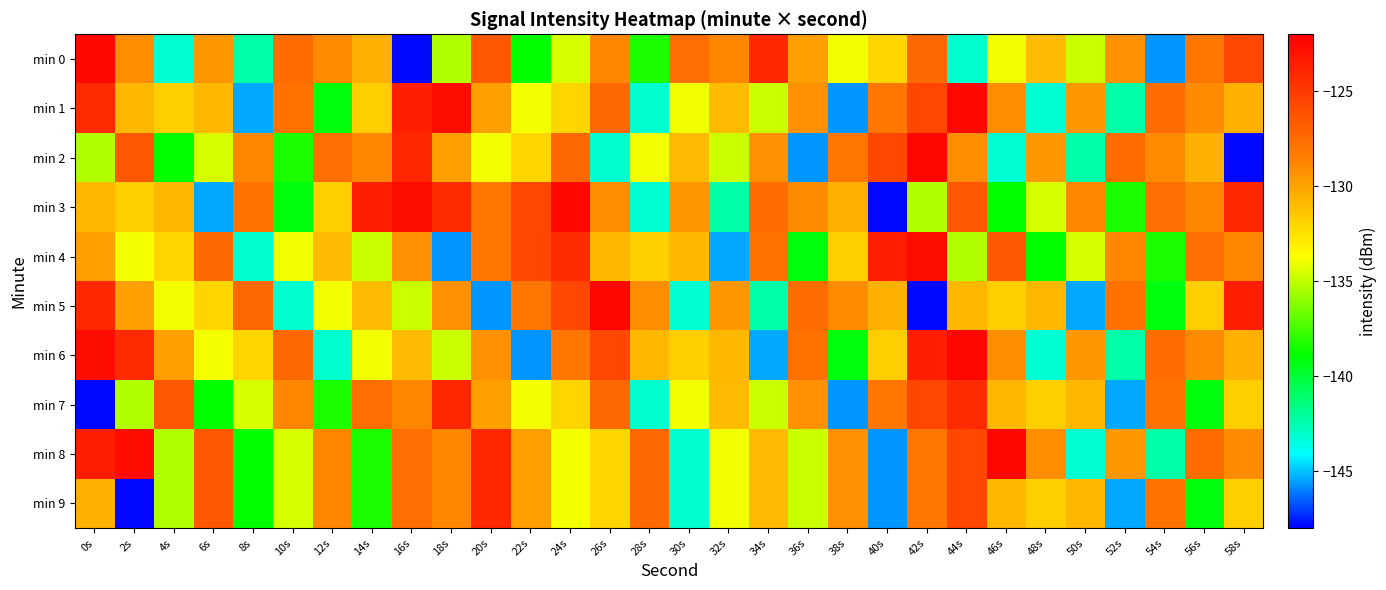

Rank the series by their maximum value, from highest to lowest.

min 0, min 1, min 2, min 3, min 5, min 6, min 8, min 4, min 7, min 9